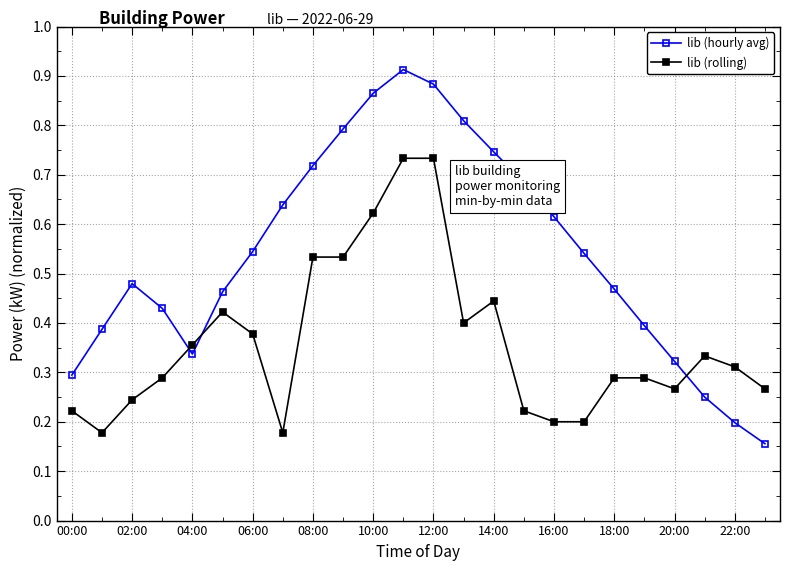

How many lib (hourly avg) values are between 0 and 1?

24